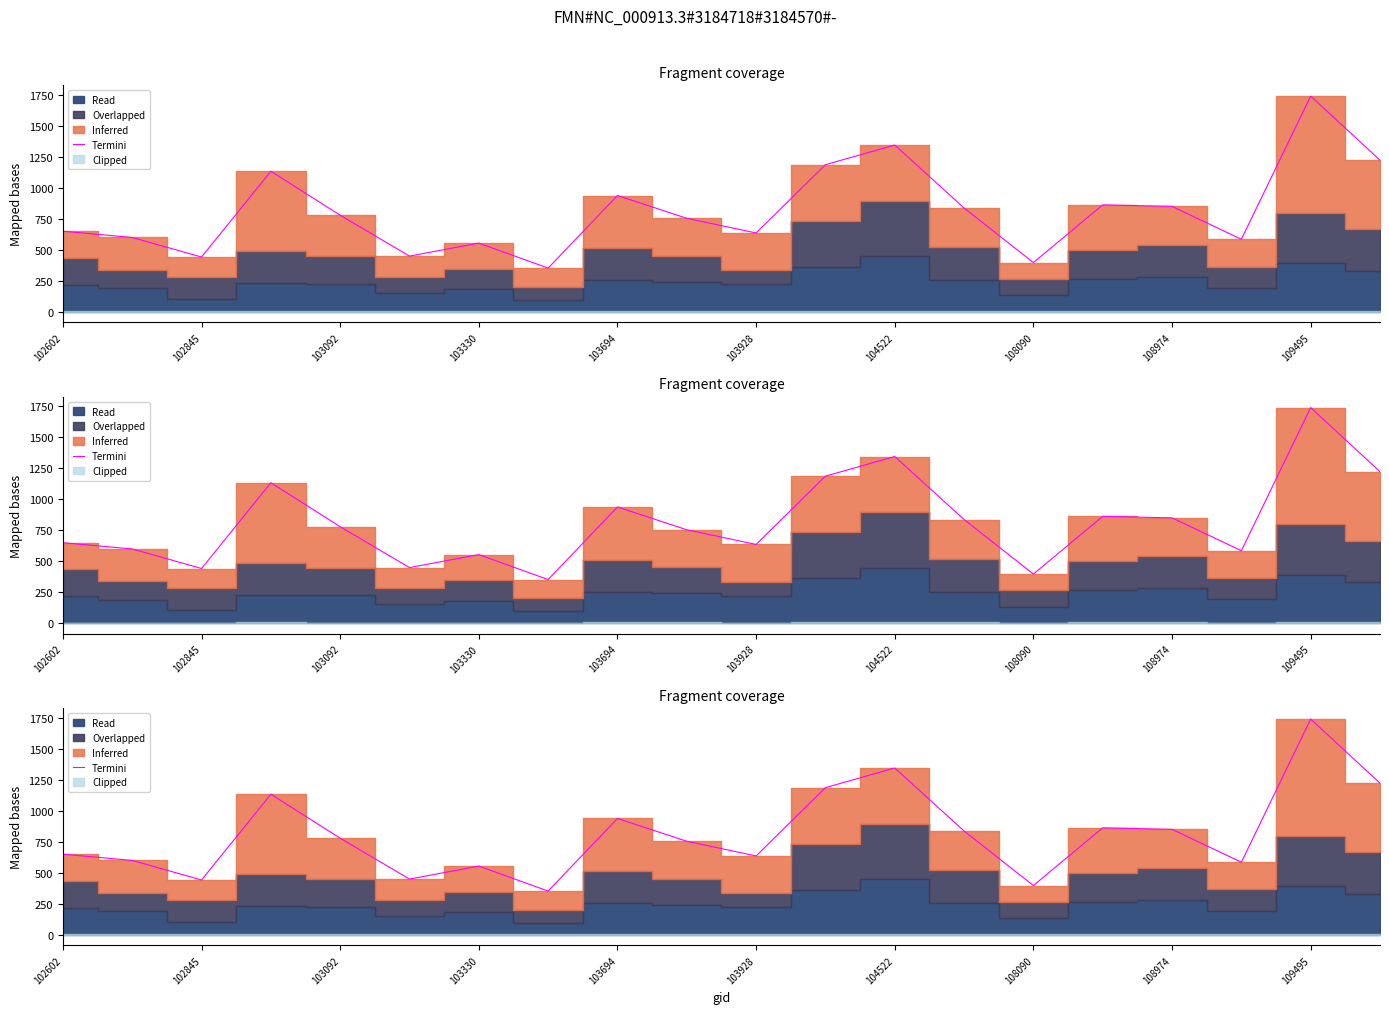

What is the smallest value displayed?

350.7